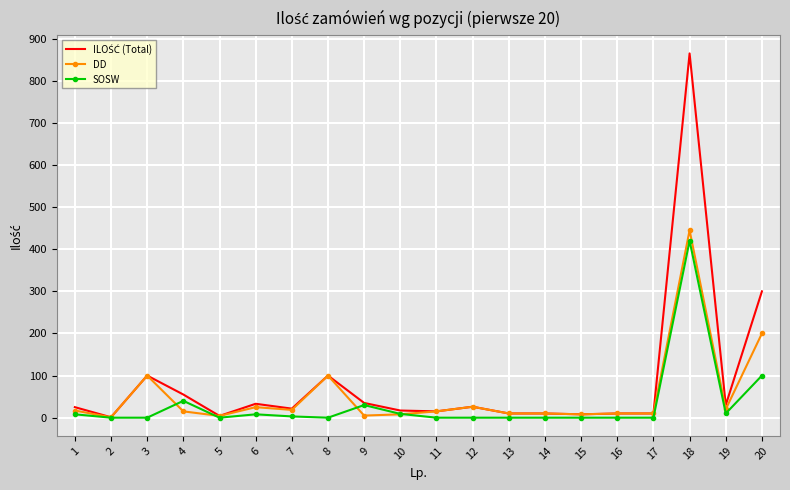

The value of DD at 12 is 26.0. True or false?

True